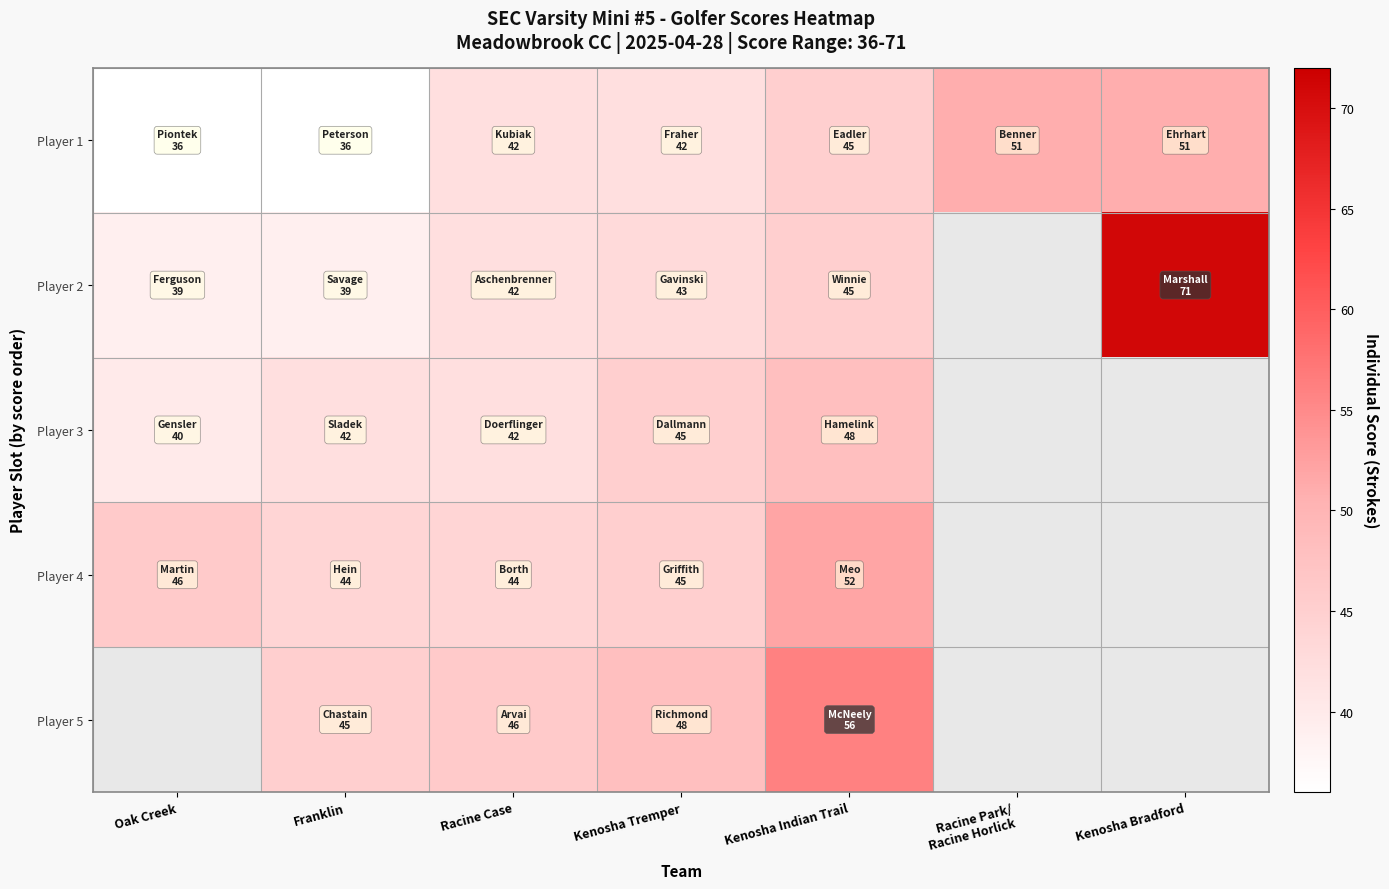

Rank the series at Kenosha Tremper from lowest to highest value.

Player 1, Player 2, Player 3, Player 4, Player 5